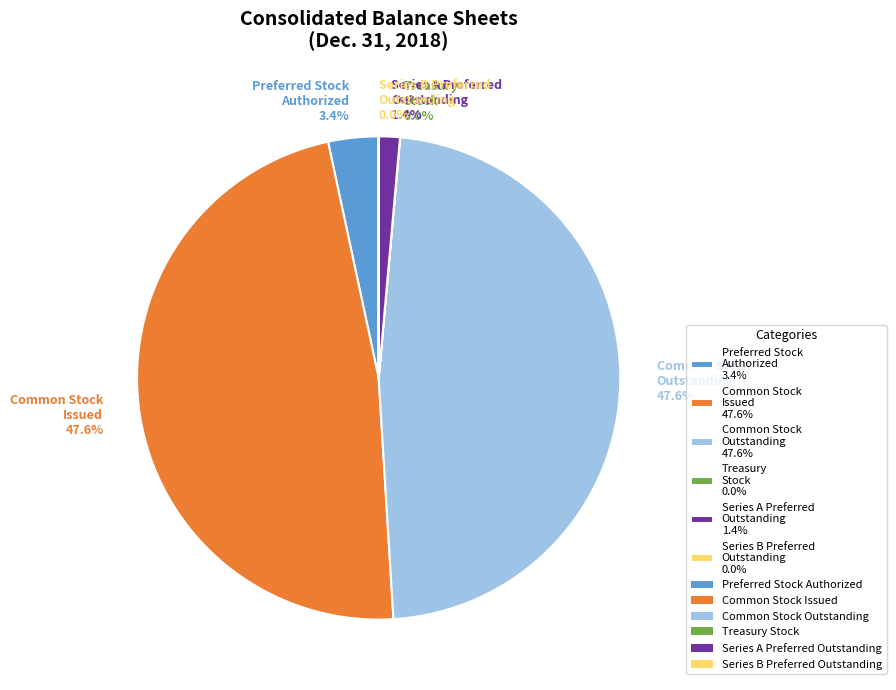

Which has a higher value, Series A Preferred Outstanding 1.4% or Common Stock Issued 47.6%?

Common Stock Issued 47.6%